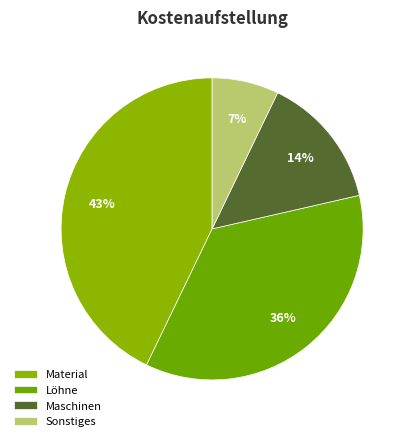

Combined, what portion of the pie is Maschinen and Material?

57.1%